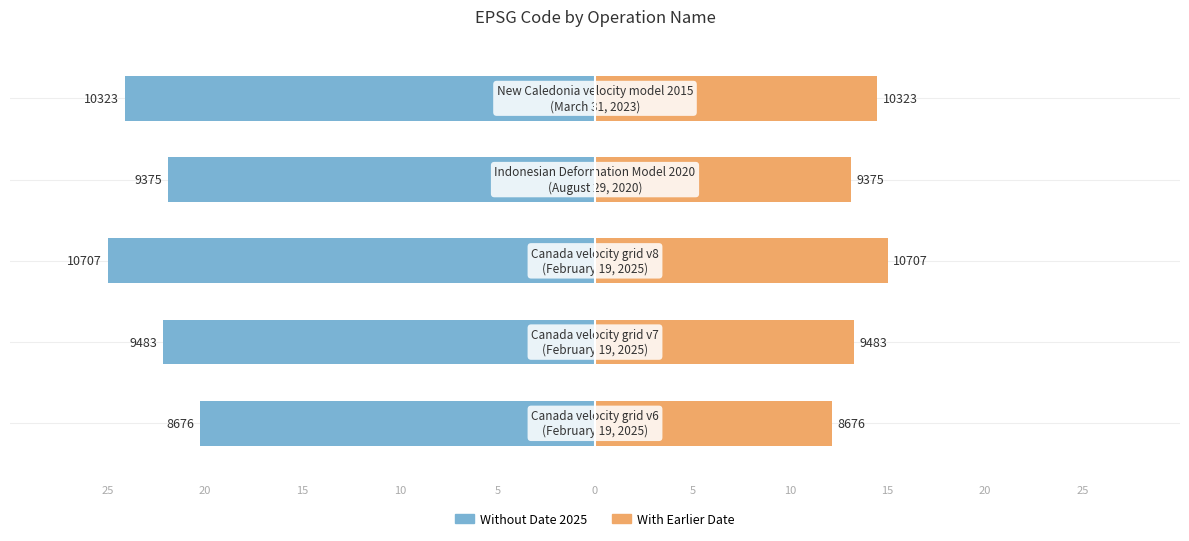

Read the Operation Code (right) value at 5.

14.5